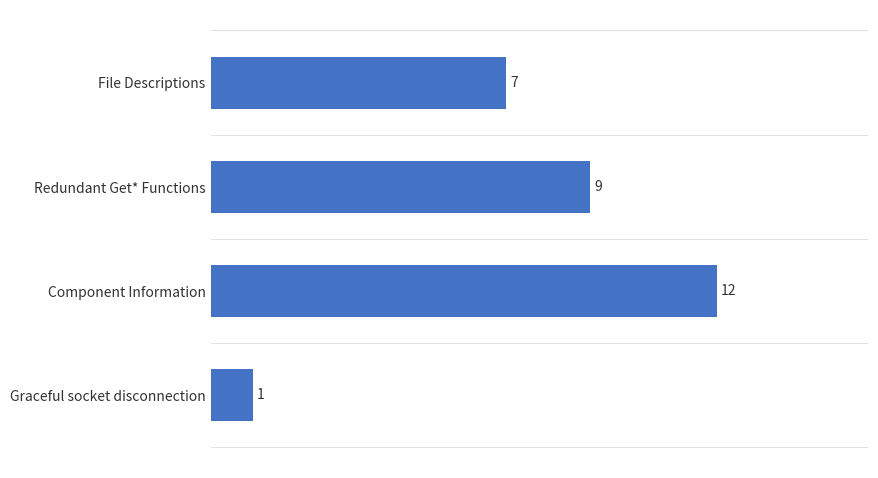

True or false: the data shows 6 at Redundant Get* Functions.

False